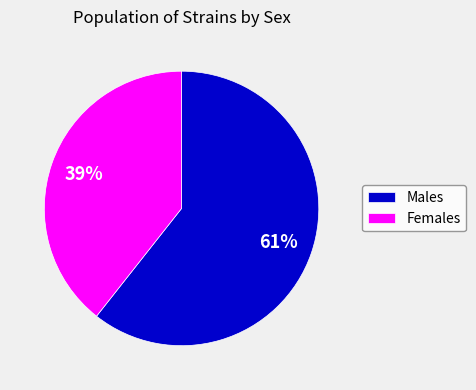

To the nearest percent, what is the average slice percentage?

50%